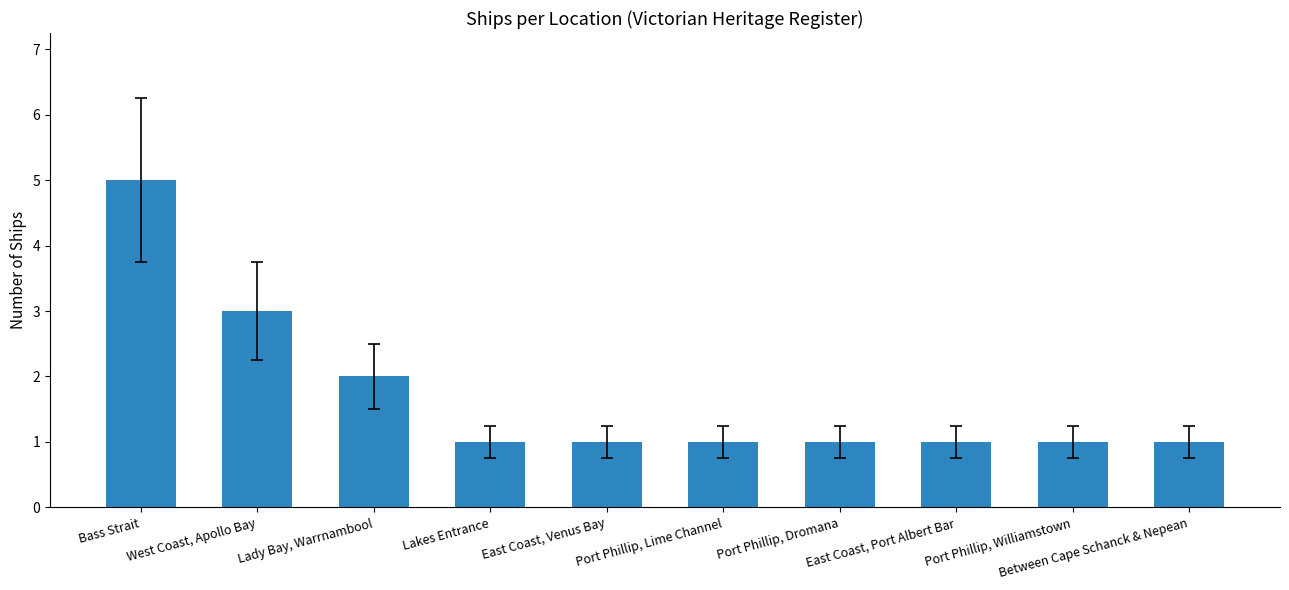

What is the label of the 4th bar from the right?

Port Phillip, Dromana